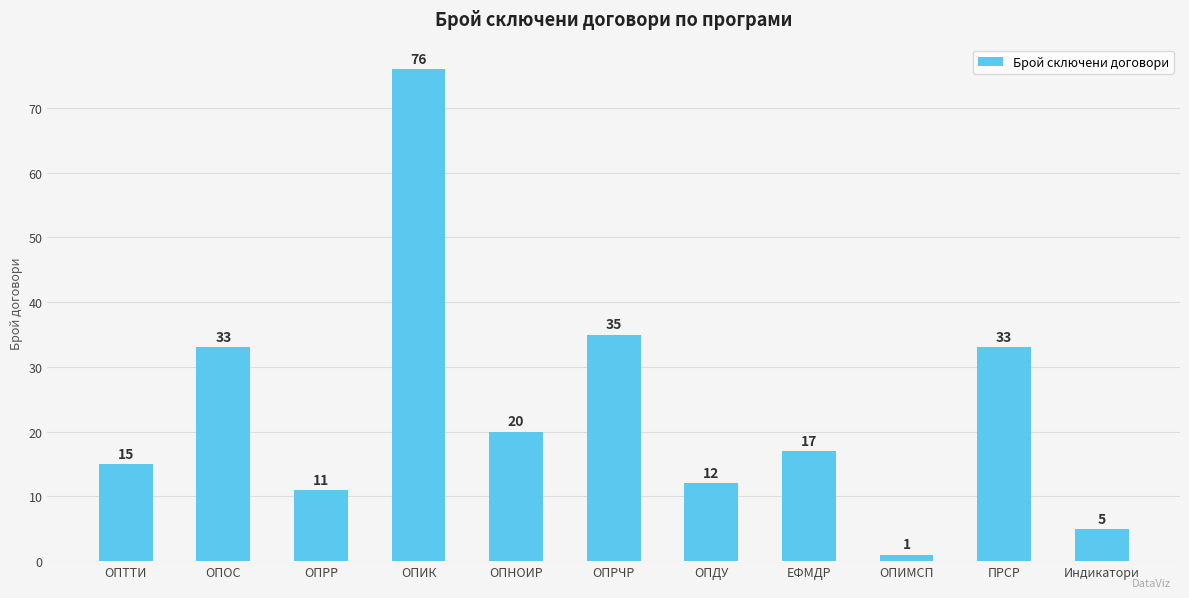

How many data points are less than 17?

5